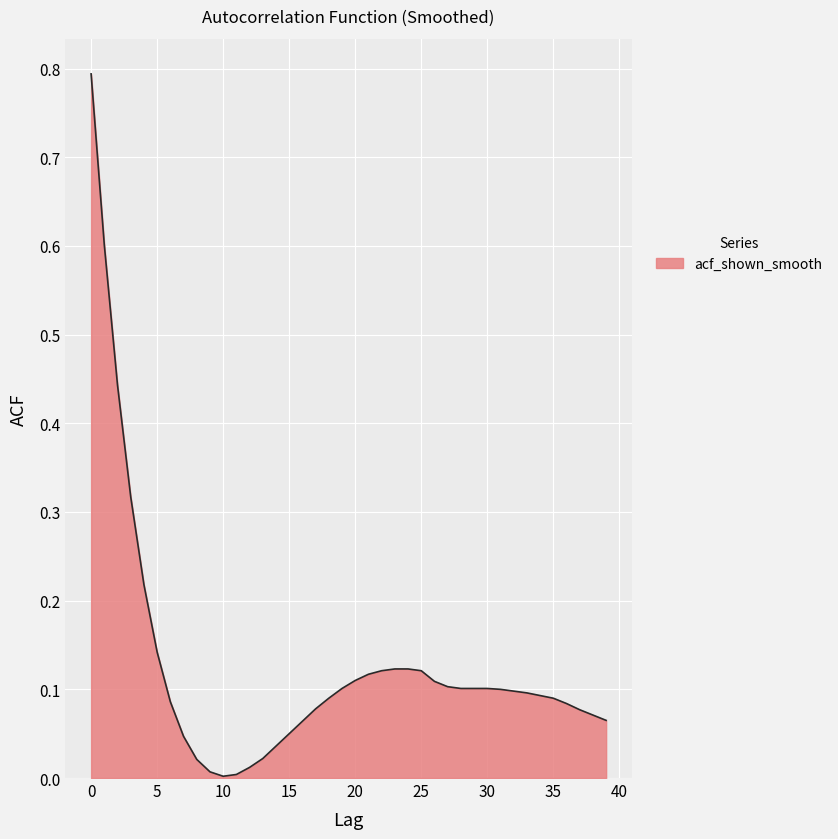

What is the greatest value displayed?

0.8